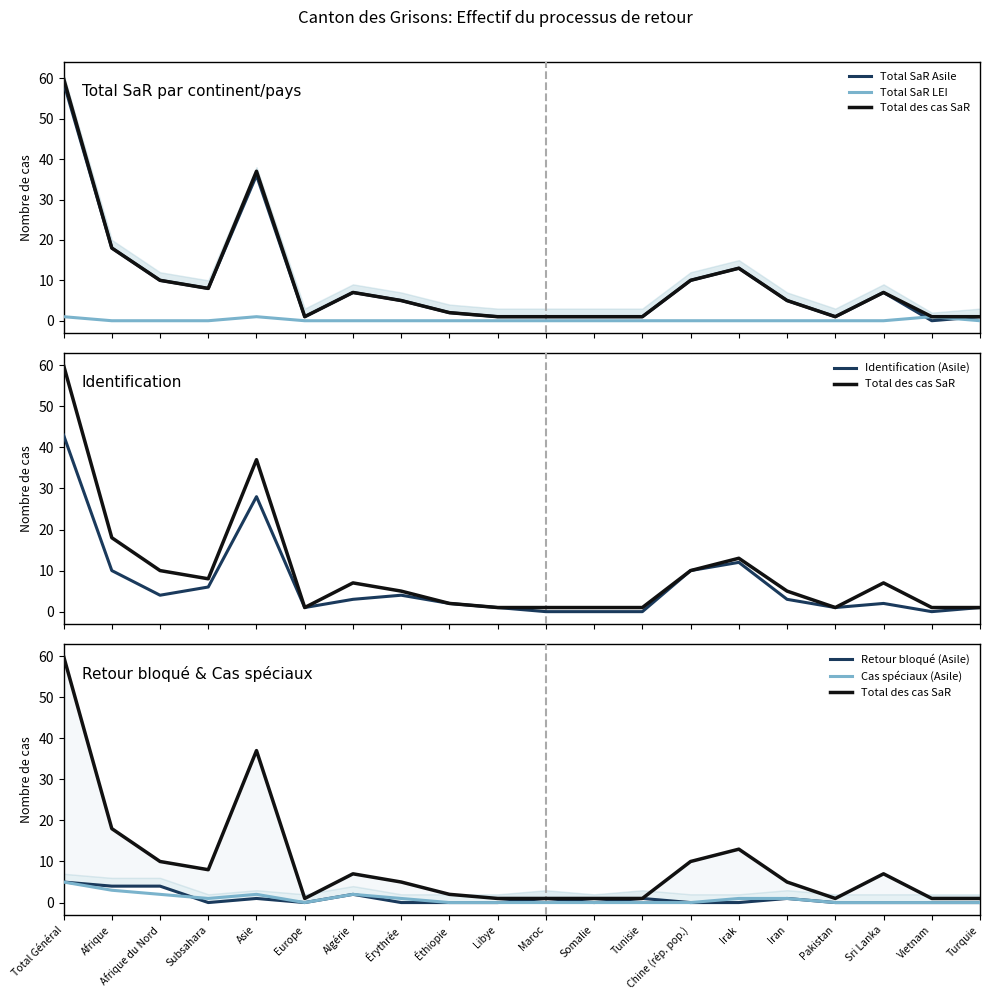

Is it true that Identification (Asile) equals 3 at Iran?

True